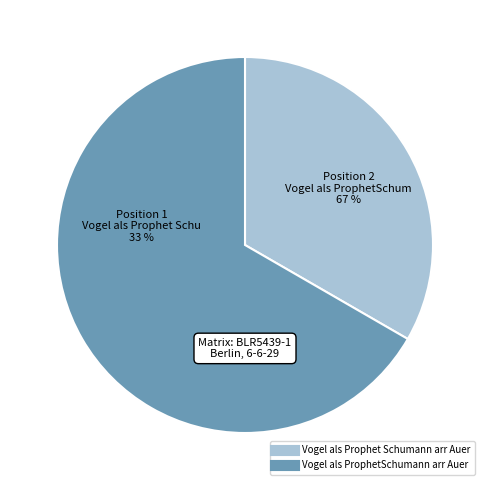

To the nearest percent, what percentage of the pie is Vogel als ProphetSchumann arr Auer?

67%